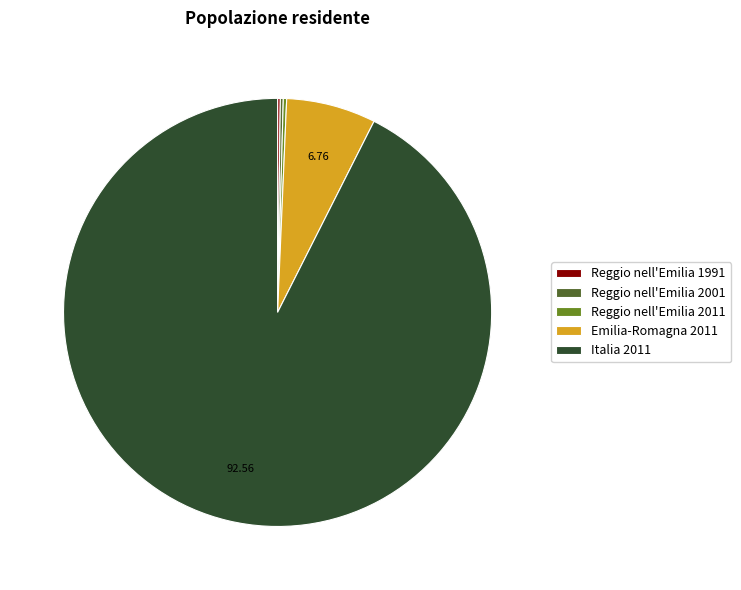

Approximately how many times larger is the value at Italia 2011 compared to Emilia-Romagna 2011?

13.7